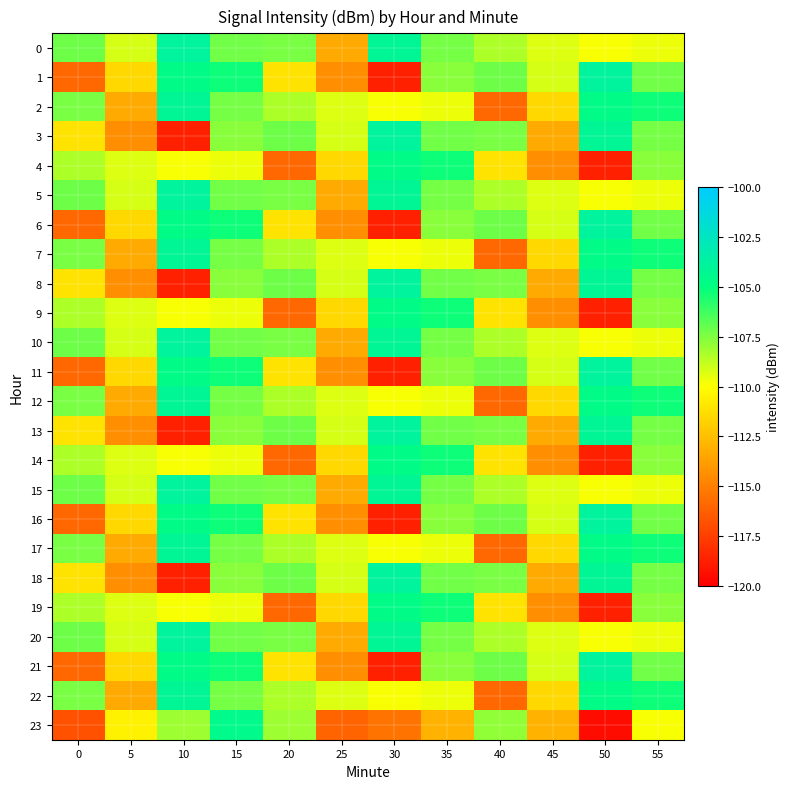

At which category does the chart reach its minimum across all series?

50